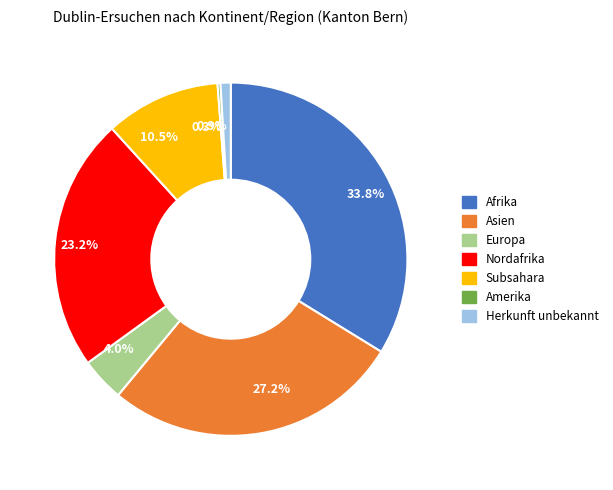

Is there a majority slice in this chart?

No